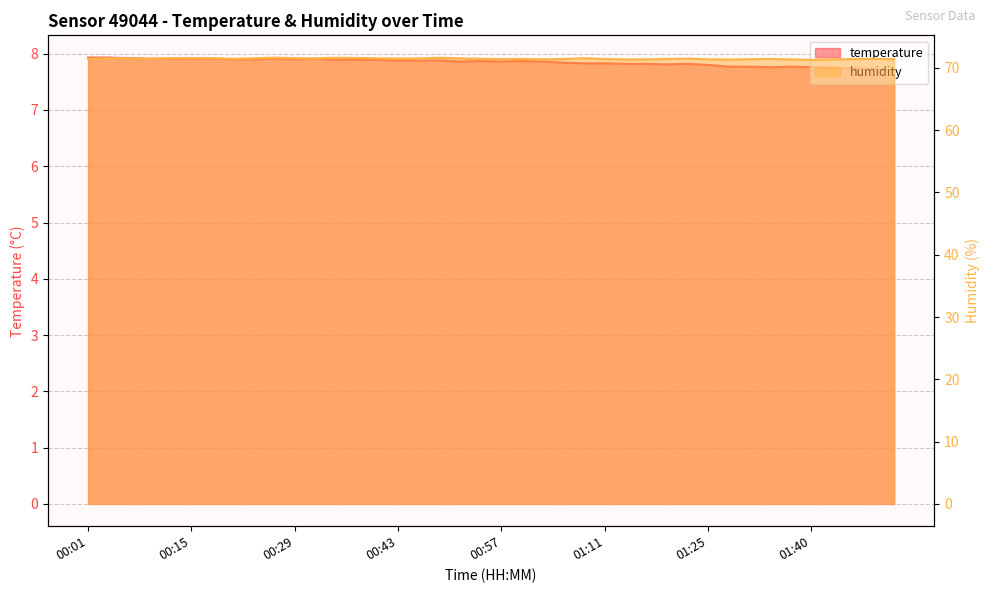

What is the total value across all series at 00:23?

79.4